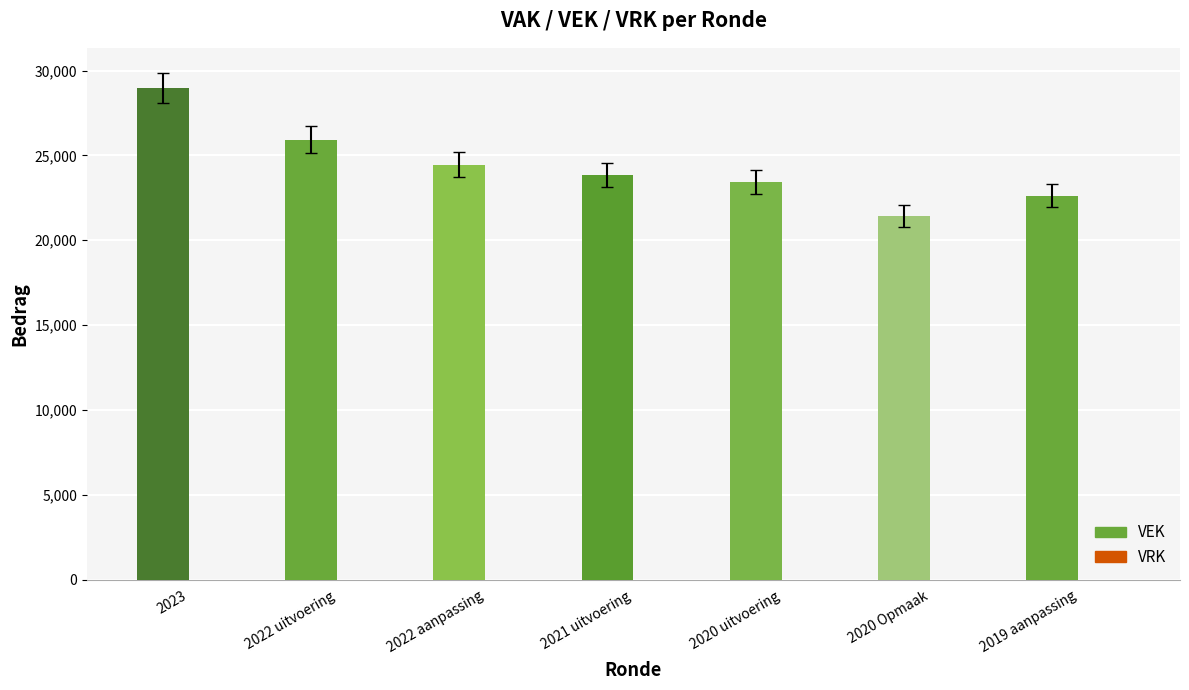

Which has a higher value, 2023 or 2020 uitvoering?

2023